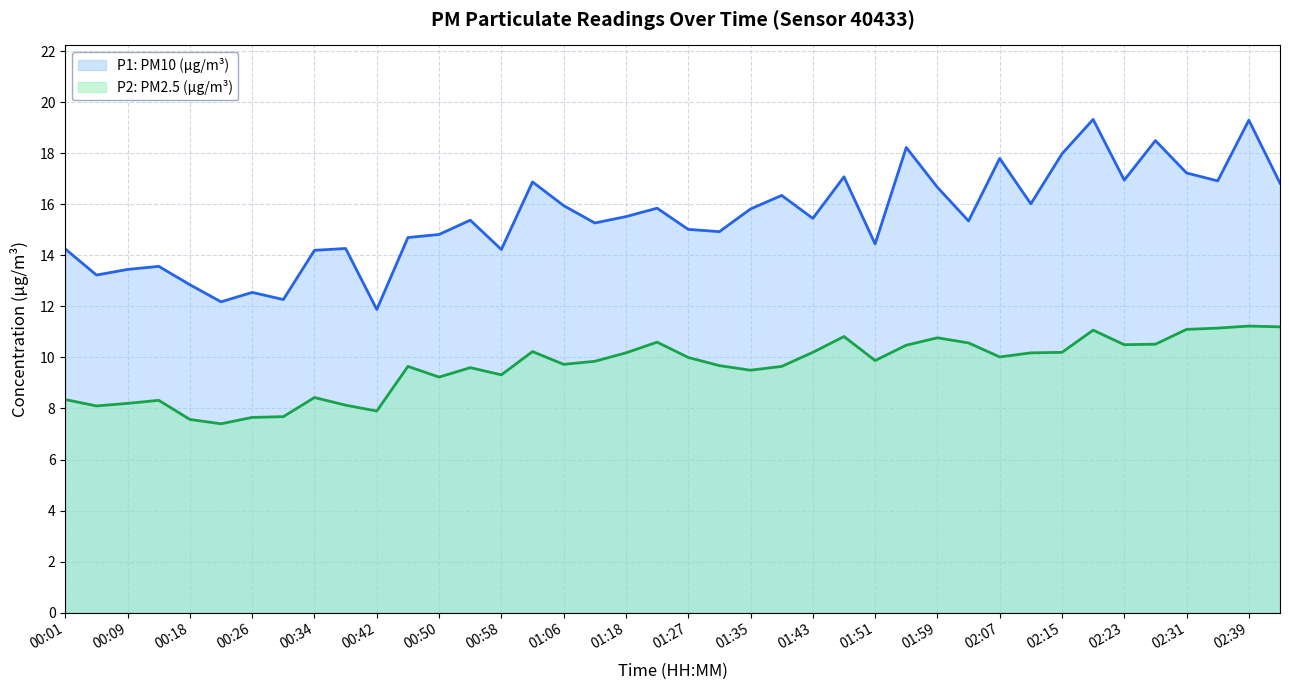

What is the smallest value displayed?

7.4